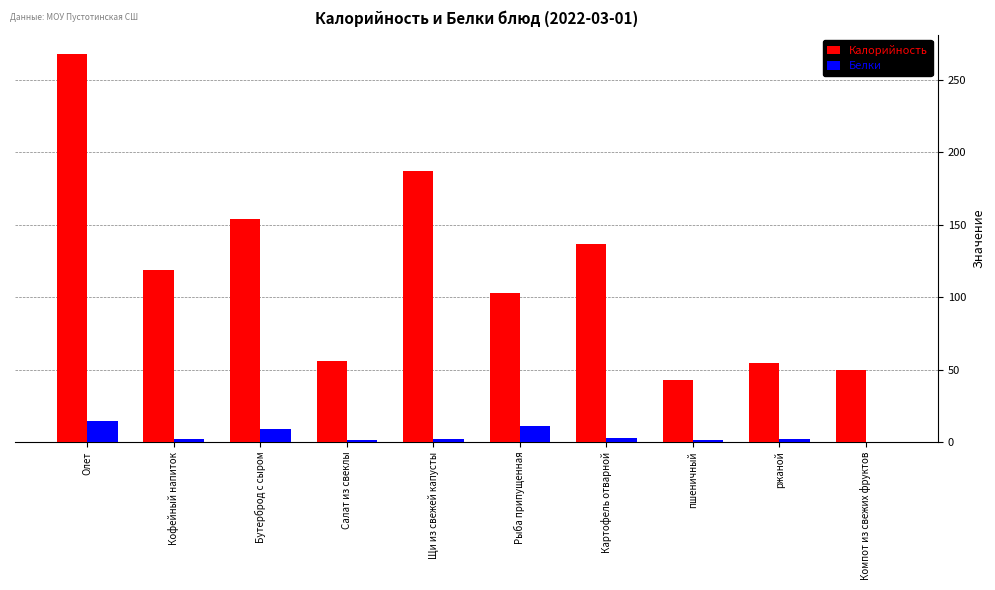

Which series has the largest range (max minus min)?

Калорийность